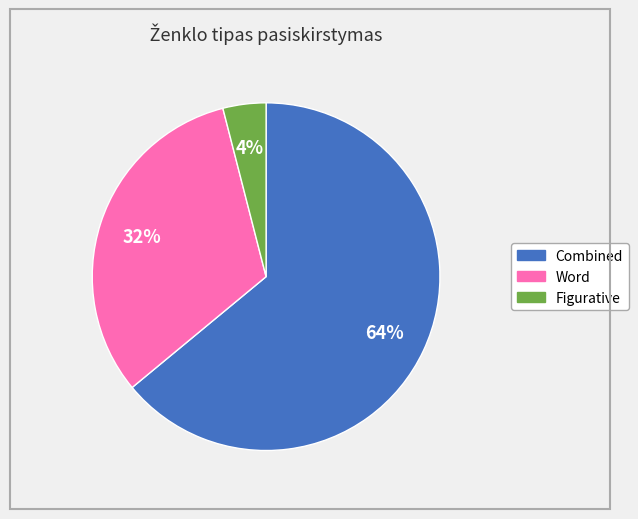

Count the number of slices in the pie.

3